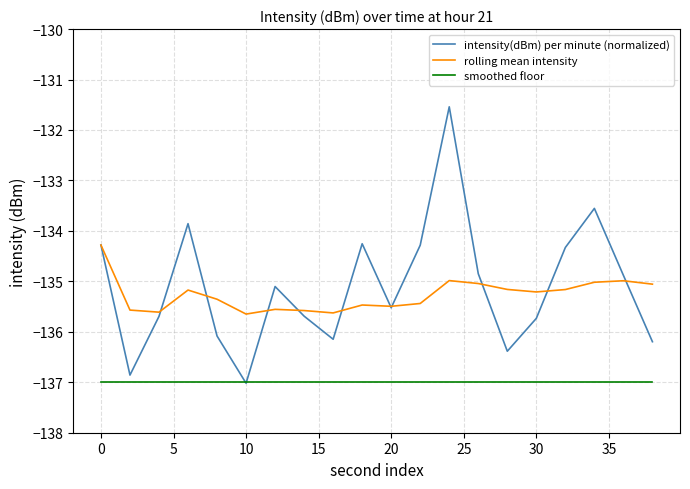

What are all the series names shown in the legend?

intensity(dBm) per minute (normalized), rolling mean intensity, smoothed floor